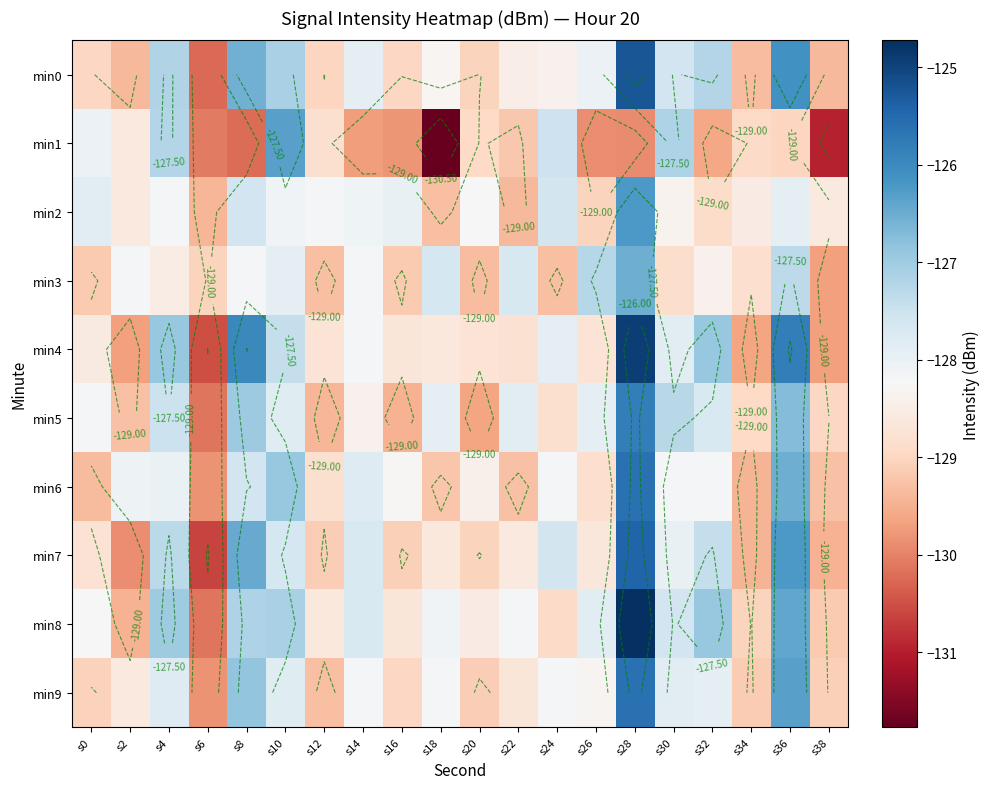

Count the number of categories in the chart.

20